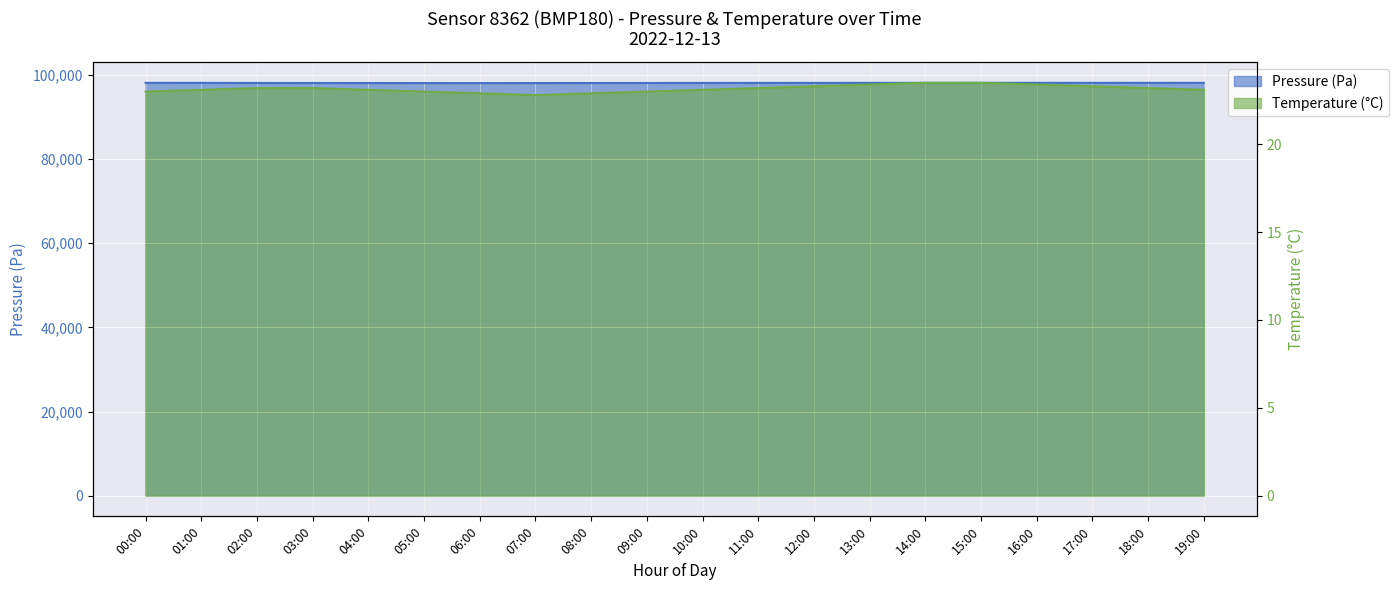

Which has a higher value, 04:00 or 14:00?

14:00